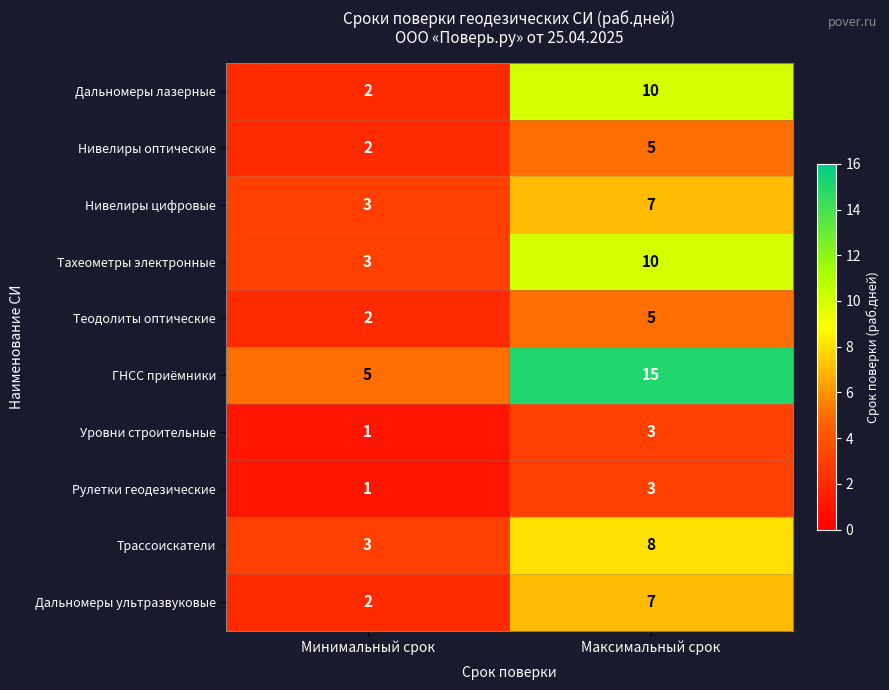

Rank the categories by Дальномеры лазерные value from highest to lowest.

Максимальный срок, Минимальный срок